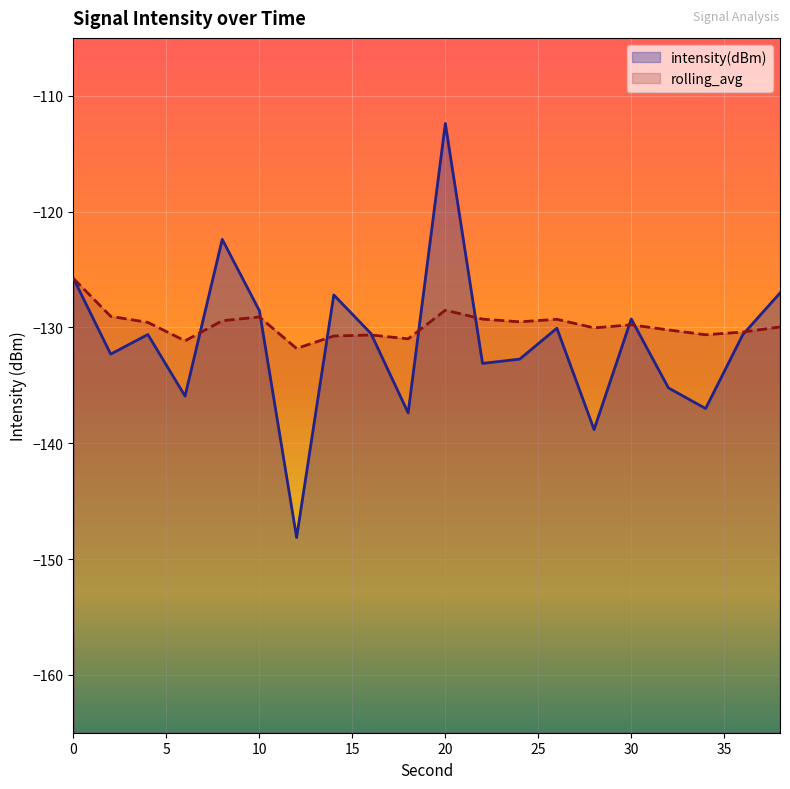

True or false: intensity(dBm) and rolling_avg cross at least once.

True